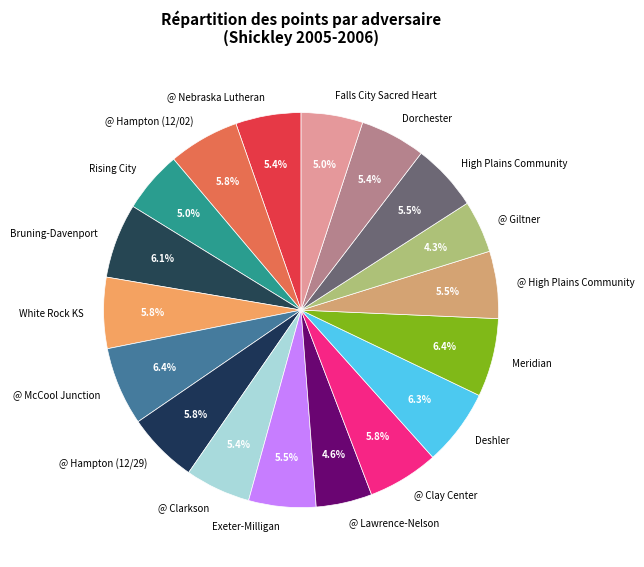

Between @ Hampton (12/02) and @ Giltner, which is larger?

@ Hampton (12/02)